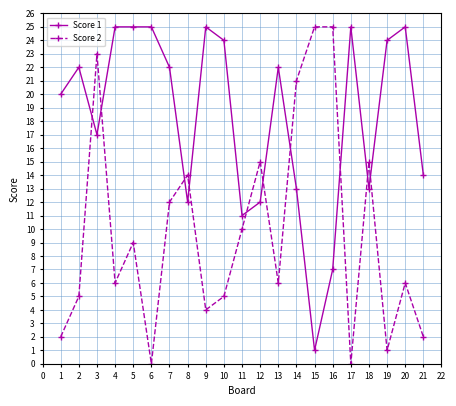

Where is the first local minimum for Score 1?

3